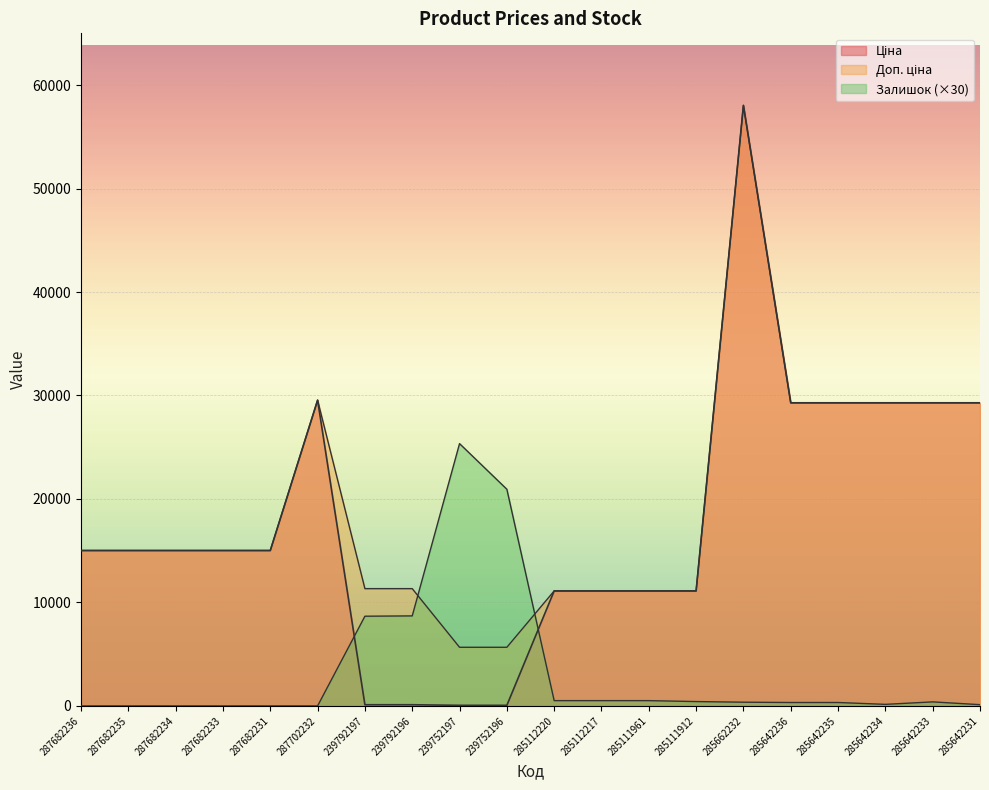

Which has a higher value, 285642236 or 285642234?

285642236